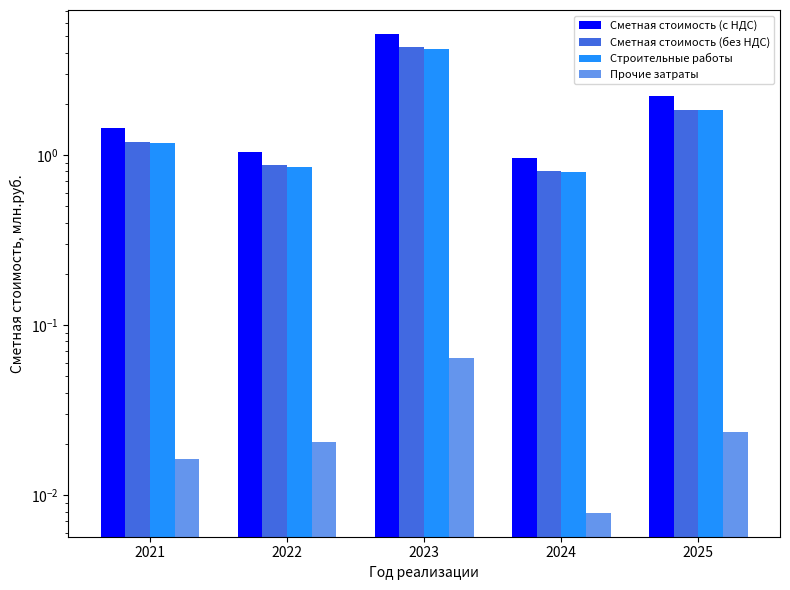

At 2021, list the series in order from largest to smallest.

Сметная стоимость (с НДС), Сметная стоимость (без НДС), Строительные работы, Прочие затраты